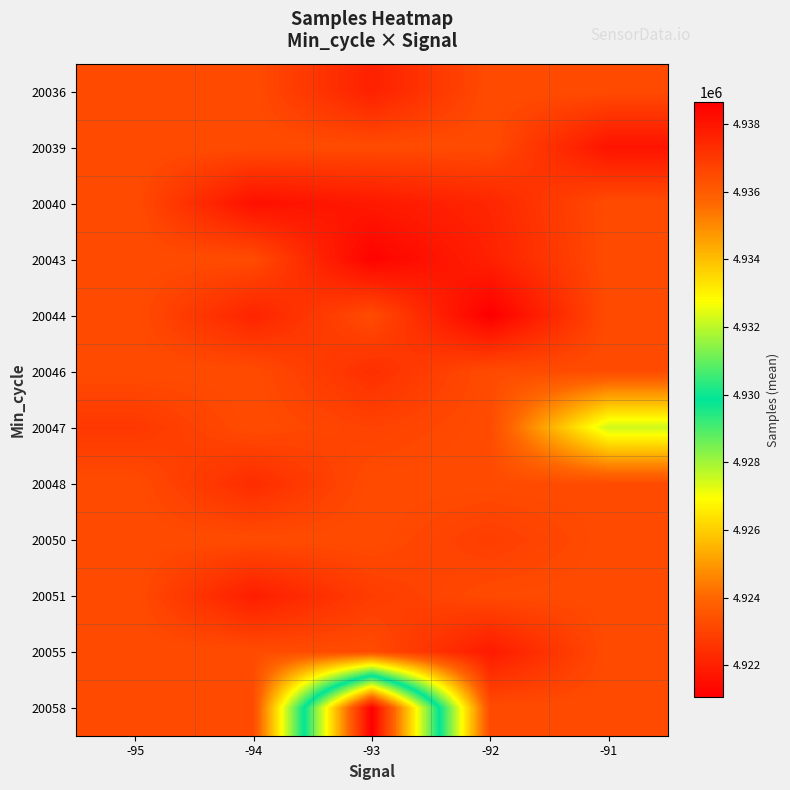

Reading right to left, transcribe all the data shown in this chart.

20036: -91=4923245.6	-92=4923245.6	-93=4922028.0	-94=4923245.6	-95=4923245.6
20039: -91=4921647.5	-92=4923245.6	-93=4923245.6	-94=4923245.6	-95=4923245.6
20040: -91=4923245.6	-92=4922180.0	-93=4921807.0	-94=4921551.0	-95=4923245.6
20043: -91=4923245.6	-92=4922035.0	-93=4921178.5	-94=4923245.6	-95=4923245.6
20044: -91=4923245.6	-92=4921056.0	-93=4923245.6	-94=4922126.0	-95=4923245.6
20046: -91=4923245.6	-92=4923245.6	-93=4922438.0	-94=4923245.6	-95=4923245.6
20047: -91=4927512.3	-92=4923245.6	-93=4922977.0	-94=4923245.6	-95=4922692.0
20048: -91=4923245.6	-92=4923245.6	-93=4923245.6	-94=4922354.0	-95=4923245.6
20050: -91=4923245.6	-92=4922854.0	-93=4923245.6	-94=4923245.6	-95=4923245.6
20051: -91=4923245.6	-92=4923203.0	-93=4922829.0	-94=4921941.5	-95=4923245.6
20055: -91=4923245.6	-92=4921854.0	-93=4923245.6	-94=4923245.6	-95=4923245.6
20058: -91=4923245.6	-92=4923245.6	-93=4938649.0	-94=4923245.6	-95=4923245.6